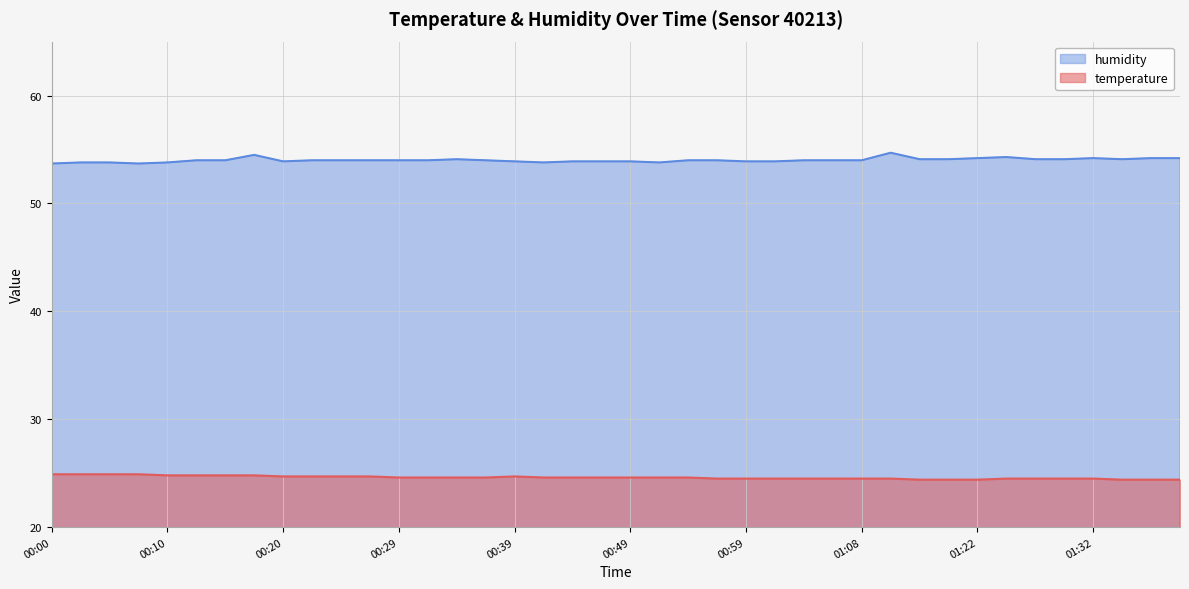

What is the difference between the second highest and minimum values in the humidity series?

0.8